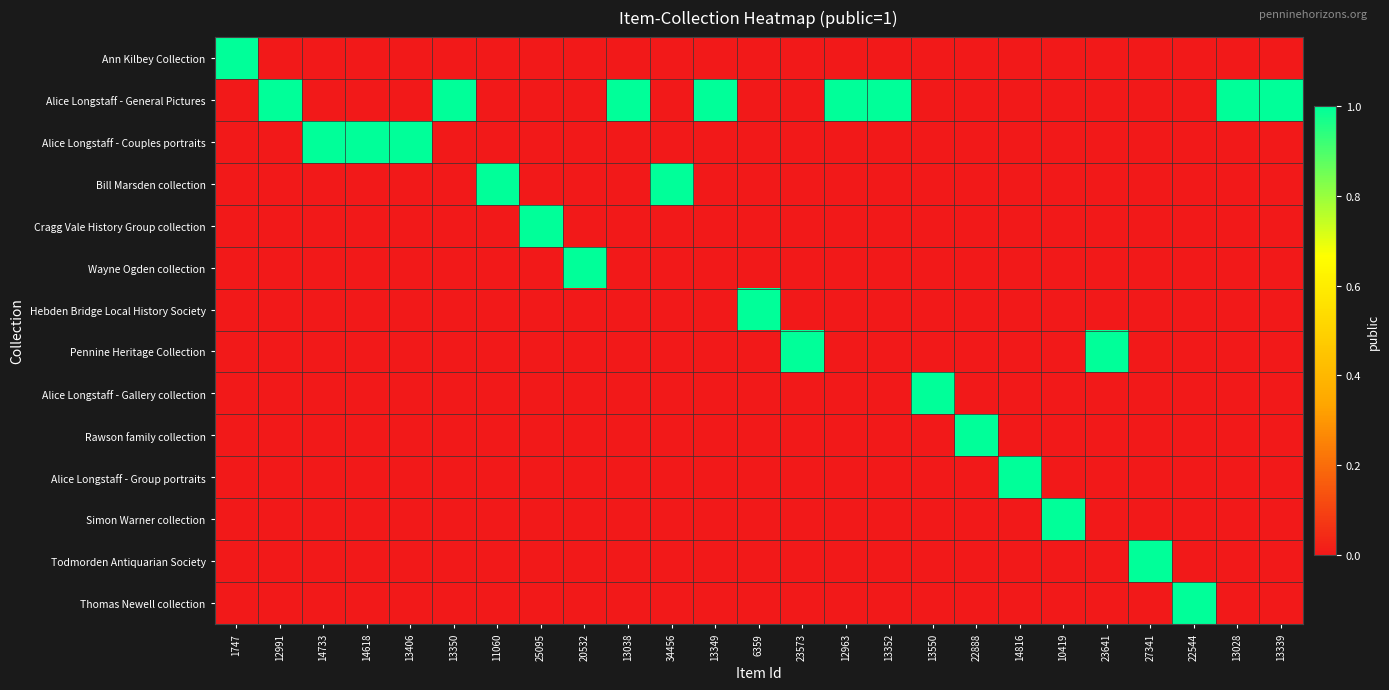

Reading right to left, what are all the values shown in this chart?

Ann Kilbey Collection: 13339=0	13028=0	22544=0	27341=0	23641=0	10419=0	14816=0	22888=0	13550=0	13352=0	12963=0	23573=0	6359=0	13349=0	34456=0	13038=0	20532=0	25095=0	11060=0	13350=0	13406=0	14618=0	14733=0	12991=0	1747=1
Alice Longstaff - General Pictures: 13339=1	13028=1	22544=0	27341=0	23641=0	10419=0	14816=0	22888=0	13550=0	13352=1	12963=1	23573=0	6359=0	13349=1	34456=0	13038=1	20532=0	25095=0	11060=0	13350=1	13406=0	14618=0	14733=0	12991=1	1747=0
Alice Longstaff - Couples portraits: 13339=0	13028=0	22544=0	27341=0	23641=0	10419=0	14816=0	22888=0	13550=0	13352=0	12963=0	23573=0	6359=0	13349=0	34456=0	13038=0	20532=0	25095=0	11060=0	13350=0	13406=1	14618=1	14733=1	12991=0	1747=0
Bill Marsden collection: 13339=0	13028=0	22544=0	27341=0	23641=0	10419=0	14816=0	22888=0	13550=0	13352=0	12963=0	23573=0	6359=0	13349=0	34456=1	13038=0	20532=0	25095=0	11060=1	13350=0	13406=0	14618=0	14733=0	12991=0	1747=0
Cragg Vale History Group collection: 13339=0	13028=0	22544=0	27341=0	23641=0	10419=0	14816=0	22888=0	13550=0	13352=0	12963=0	23573=0	6359=0	13349=0	34456=0	13038=0	20532=0	25095=1	11060=0	13350=0	13406=0	14618=0	14733=0	12991=0	1747=0
Wayne Ogden collection: 13339=0	13028=0	22544=0	27341=0	23641=0	10419=0	14816=0	22888=0	13550=0	13352=0	12963=0	23573=0	6359=0	13349=0	34456=0	13038=0	20532=1	25095=0	11060=0	13350=0	13406=0	14618=0	14733=0	12991=0	1747=0
Hebden Bridge Local History Society: 13339=0	13028=0	22544=0	27341=0	23641=0	10419=0	14816=0	22888=0	13550=0	13352=0	12963=0	23573=0	6359=1	13349=0	34456=0	13038=0	20532=0	25095=0	11060=0	13350=0	13406=0	14618=0	14733=0	12991=0	1747=0
Pennine Heritage Collection: 13339=0	13028=0	22544=0	27341=0	23641=1	10419=0	14816=0	22888=0	13550=0	13352=0	12963=0	23573=1	6359=0	13349=0	34456=0	13038=0	20532=0	25095=0	11060=0	13350=0	13406=0	14618=0	14733=0	12991=0	1747=0
Alice Longstaff - Gallery collection: 13339=0	13028=0	22544=0	27341=0	23641=0	10419=0	14816=0	22888=0	13550=1	13352=0	12963=0	23573=0	6359=0	13349=0	34456=0	13038=0	20532=0	25095=0	11060=0	13350=0	13406=0	14618=0	14733=0	12991=0	1747=0
Rawson family collection: 13339=0	13028=0	22544=0	27341=0	23641=0	10419=0	14816=0	22888=1	13550=0	13352=0	12963=0	23573=0	6359=0	13349=0	34456=0	13038=0	20532=0	25095=0	11060=0	13350=0	13406=0	14618=0	14733=0	12991=0	1747=0
Alice Longstaff - Group portraits: 13339=0	13028=0	22544=0	27341=0	23641=0	10419=0	14816=1	22888=0	13550=0	13352=0	12963=0	23573=0	6359=0	13349=0	34456=0	13038=0	20532=0	25095=0	11060=0	13350=0	13406=0	14618=0	14733=0	12991=0	1747=0
Simon Warner collection: 13339=0	13028=0	22544=0	27341=0	23641=0	10419=1	14816=0	22888=0	13550=0	13352=0	12963=0	23573=0	6359=0	13349=0	34456=0	13038=0	20532=0	25095=0	11060=0	13350=0	13406=0	14618=0	14733=0	12991=0	1747=0
Todmorden Antiquarian Society: 13339=0	13028=0	22544=0	27341=1	23641=0	10419=0	14816=0	22888=0	13550=0	13352=0	12963=0	23573=0	6359=0	13349=0	34456=0	13038=0	20532=0	25095=0	11060=0	13350=0	13406=0	14618=0	14733=0	12991=0	1747=0
Thomas Newell collection: 13339=0	13028=0	22544=1	27341=0	23641=0	10419=0	14816=0	22888=0	13550=0	13352=0	12963=0	23573=0	6359=0	13349=0	34456=0	13038=0	20532=0	25095=0	11060=0	13350=0	13406=0	14618=0	14733=0	12991=0	1747=0